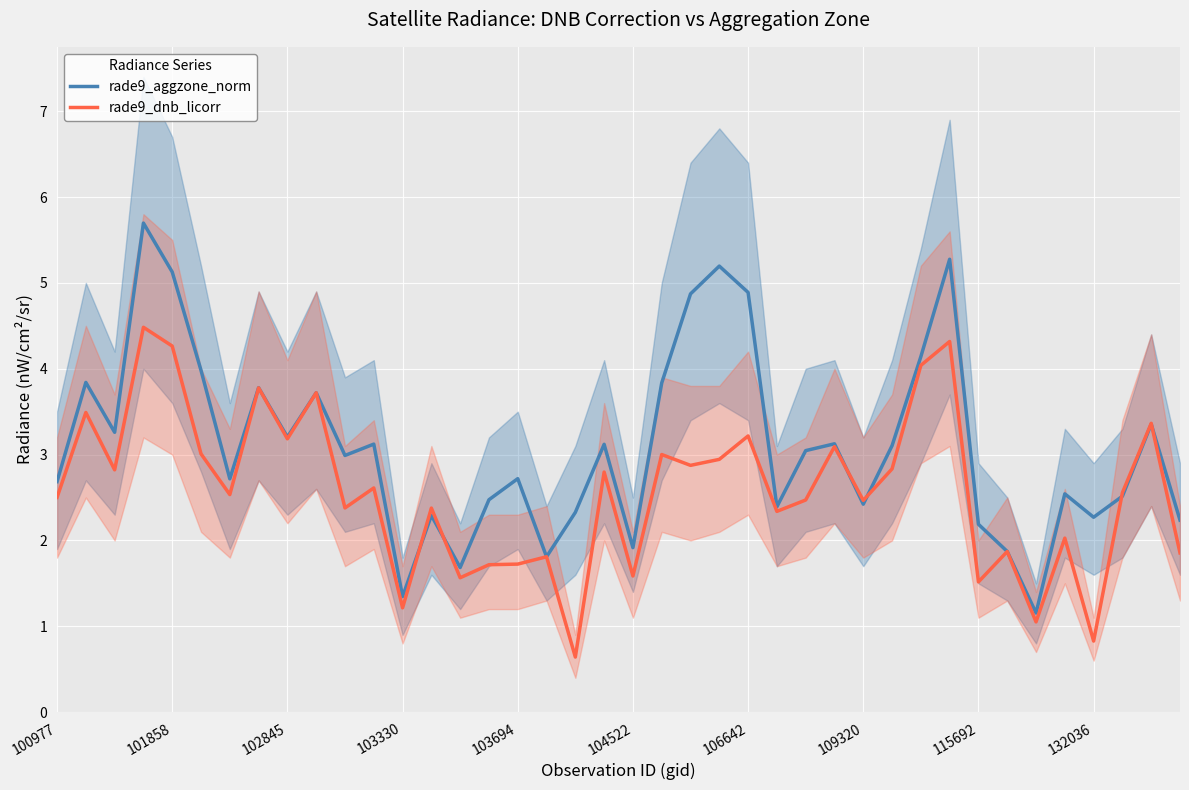

Is it true that rade9_aggzone_norm equals 2.0 at 106642?

False